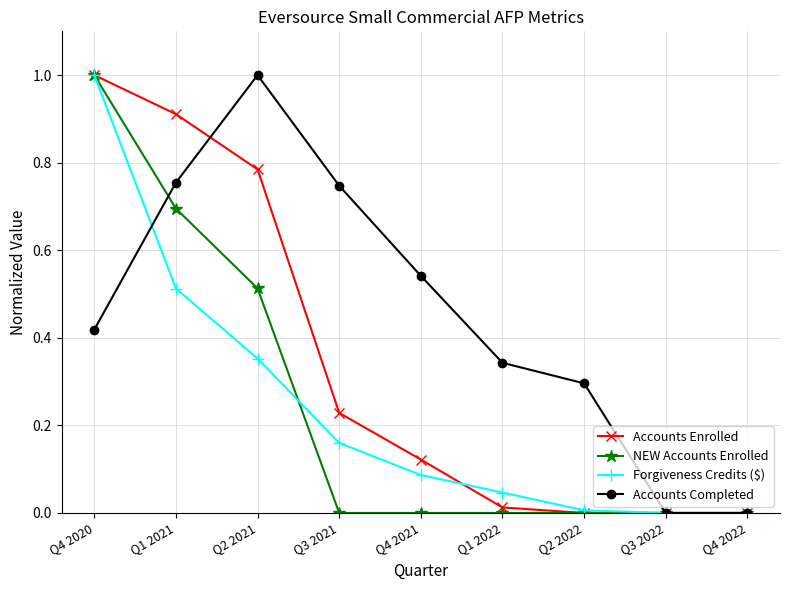

How many data points does each series have?

9